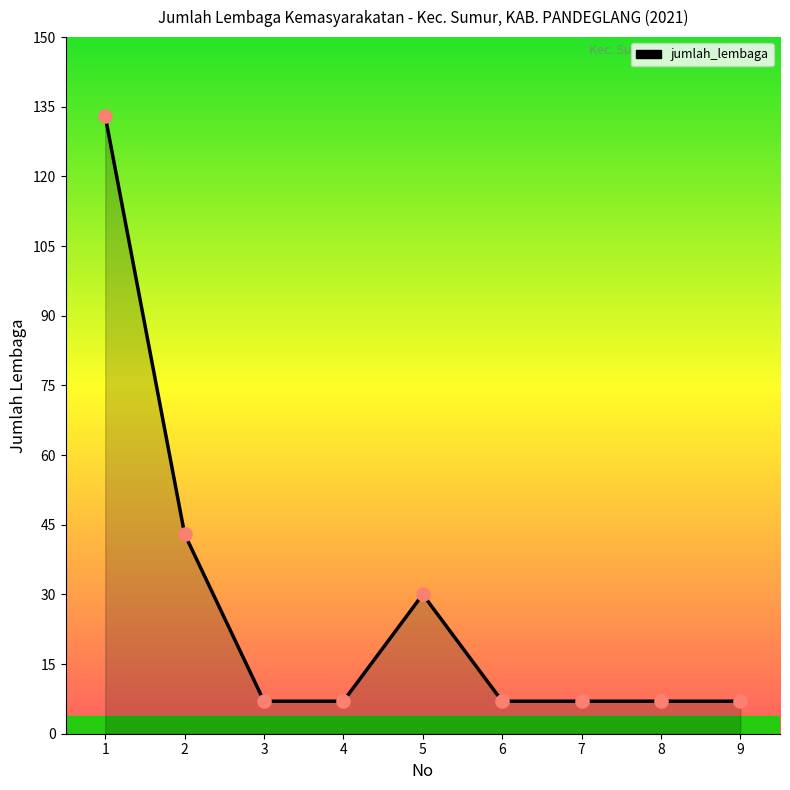

What is the ratio of the value at 4 to the value at 8?

1.0